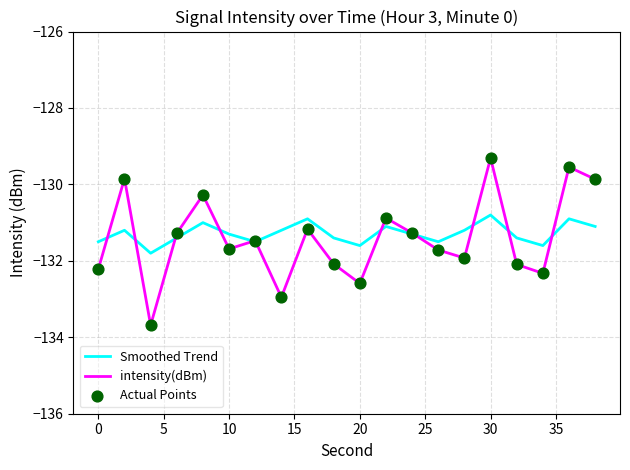

List the series in order of their peak value, highest first.

intensity(dBm), Smoothed Trend